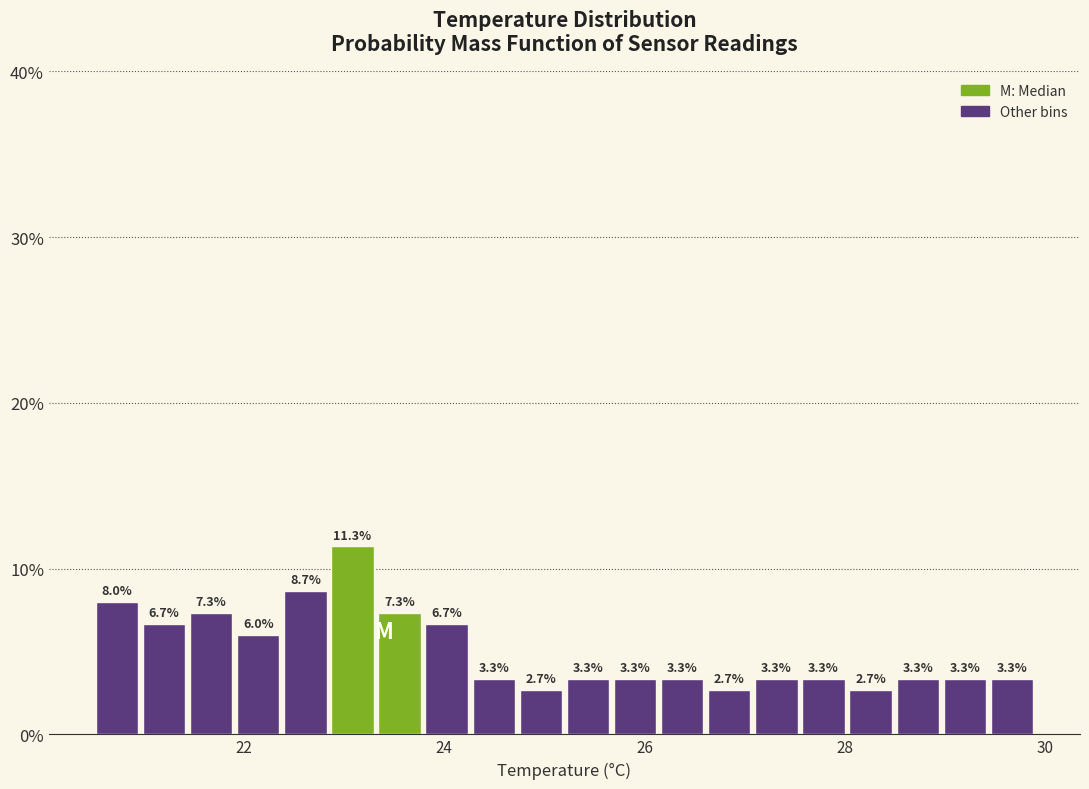

Around what value on the x-axis is the tallest bar? Give the approximate position of its centre, as read against the axis.

23.0